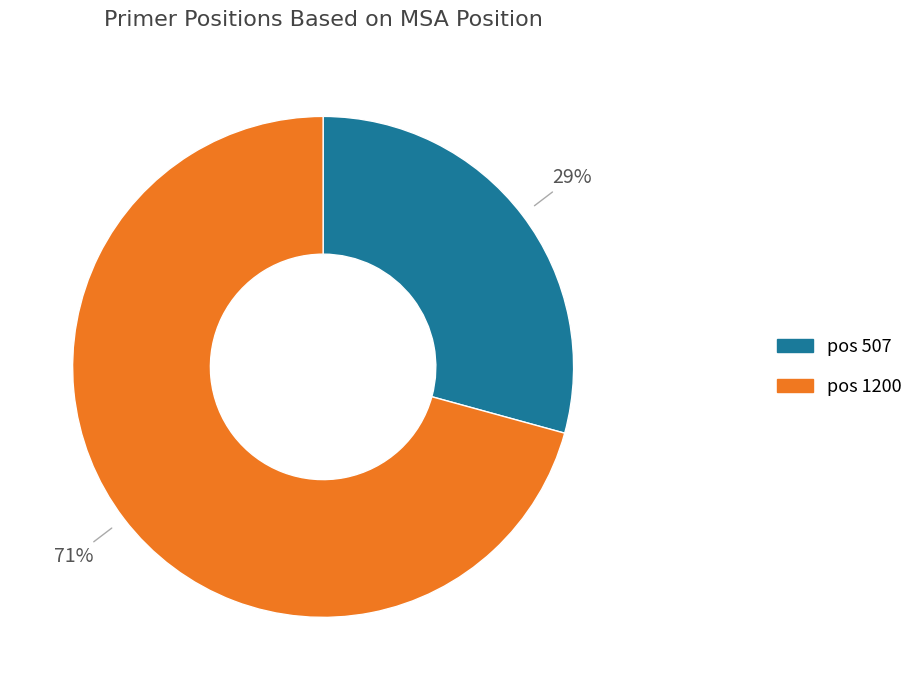

Does any single category account for the majority?

Yes